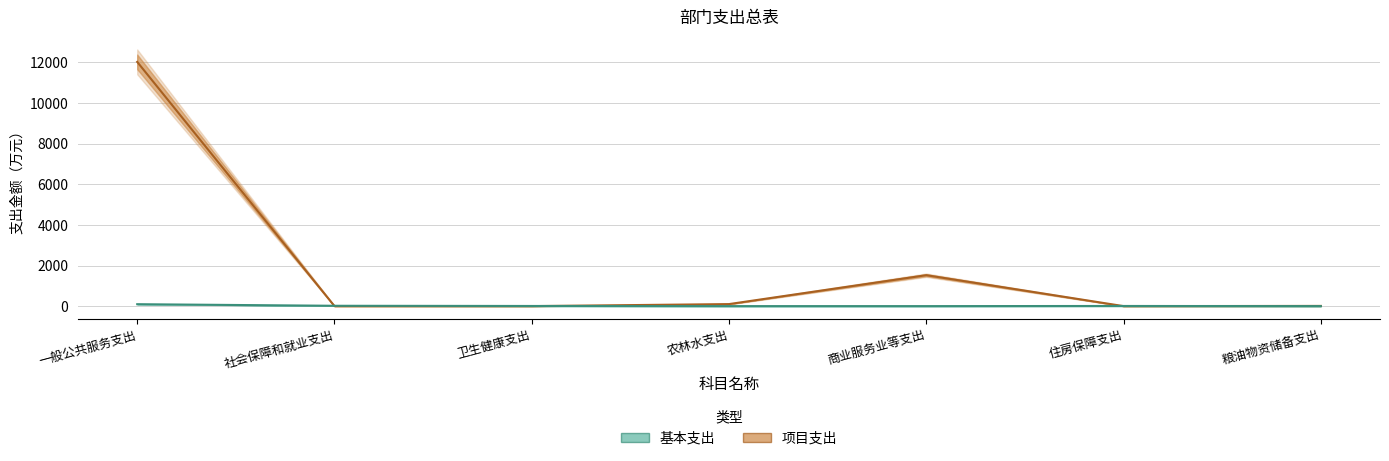

How many distinct data groups are displayed?

2